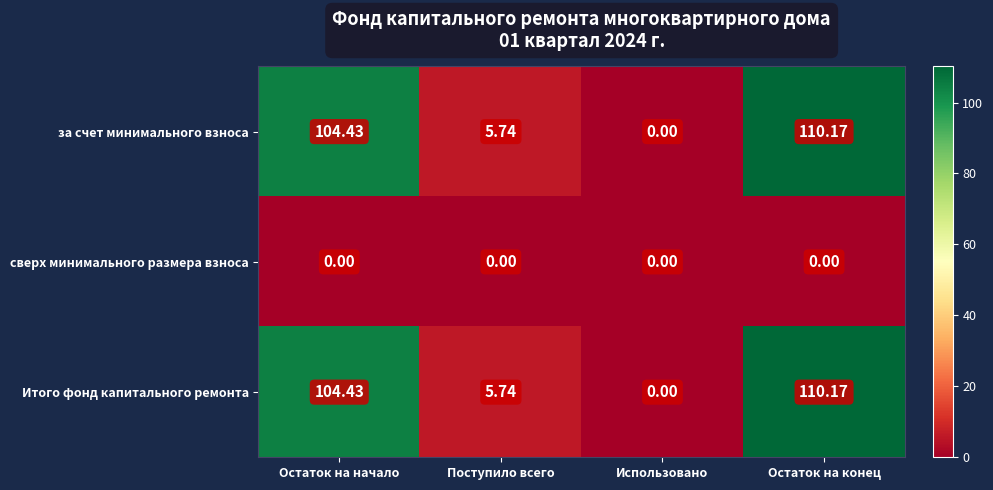

Is the value of сверх минимального размера взноса at Поступило всего greater than the value of за счет минимального взноса at Остаток на начало?

No